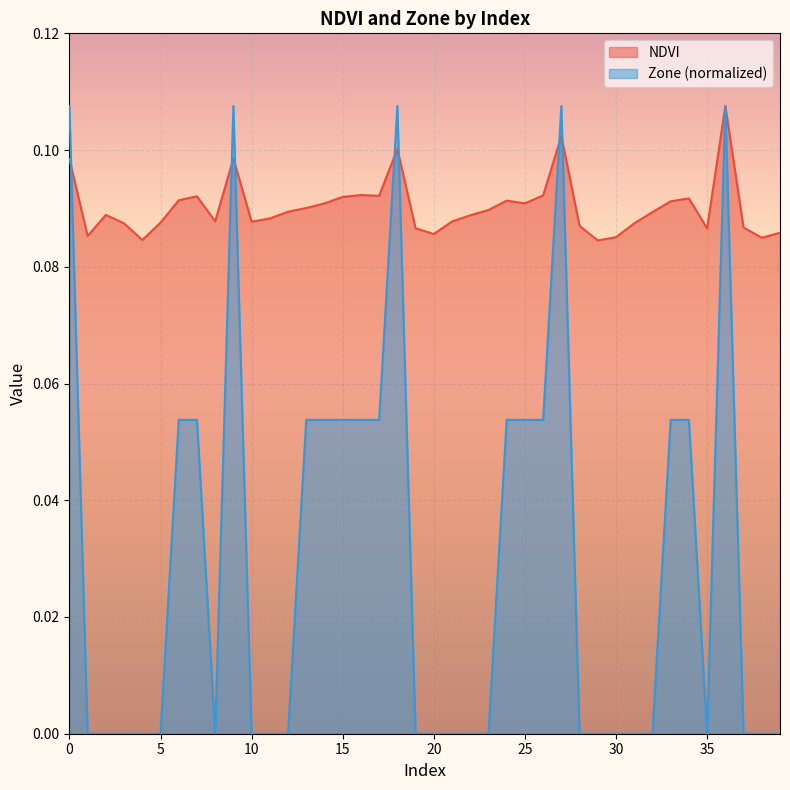

Where is the first local maximum for NDVI?

2